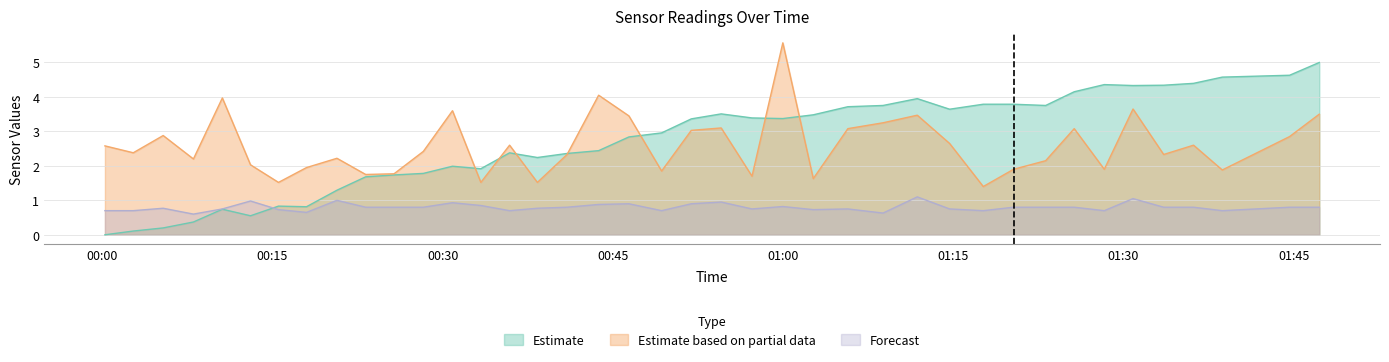

List the labels in order of BME280_humidity value, smallest first.

2022/09/03 00:00:14, 2022/09/03 00:02:44, 2022/09/03 00:05:22, 2022/09/03 00:08:02, 2022/09/03 00:13:04, 2022/09/03 00:10:35, 2022/09/03 00:18:00, 2022/09/03 00:15:32, 2022/09/03 00:20:41, 2022/09/03 00:23:13, 2022/09/03 00:25:43, 2022/09/03 00:28:18, 2022/09/03 00:33:22, 2022/09/03 00:30:52, 2022/09/03 00:38:21, 2022/09/03 00:40:58, 2022/09/03 00:35:54, 2022/09/03 00:43:45, 2022/09/03 00:46:25, 2022/09/03 00:49:18, 2022/09/03 00:51:55, 2022/09/03 00:59:59, 2022/09/03 00:57:16, 2022/09/03 01:02:40, 2022/09/03 00:54:33, 2022/09/03 01:14:41, 2022/09/03 01:05:43, 2022/09/03 01:08:49, 2022/09/03 01:23:09, 2022/09/03 01:17:39, 2022/09/03 01:20:19, 2022/09/03 01:11:50, 2022/09/03 01:25:40, 2022/09/03 01:30:51, 2022/09/03 01:33:33, 2022/09/03 01:28:19, 2022/09/03 01:36:11, 2022/09/03 01:38:43, 2022/09/03 01:44:39, 2022/09/03 01:47:16